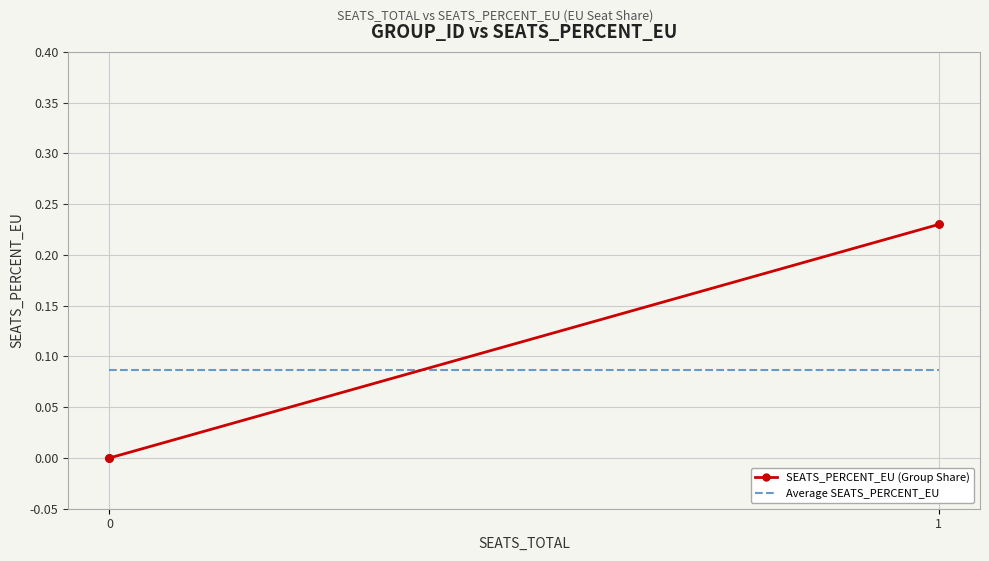

What are all the series names shown in the legend?

SEATS_PERCENT_EU (Group Share), Average SEATS_PERCENT_EU